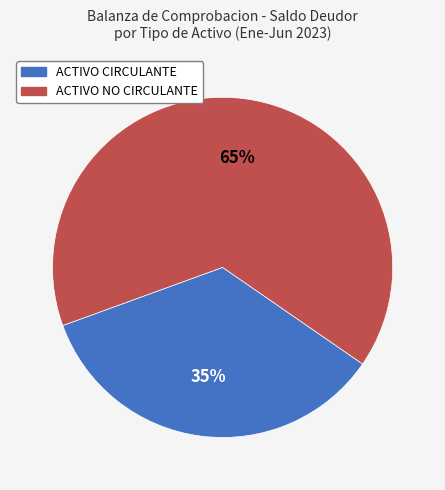

Is there any slice that represents more than half of the pie?

Yes